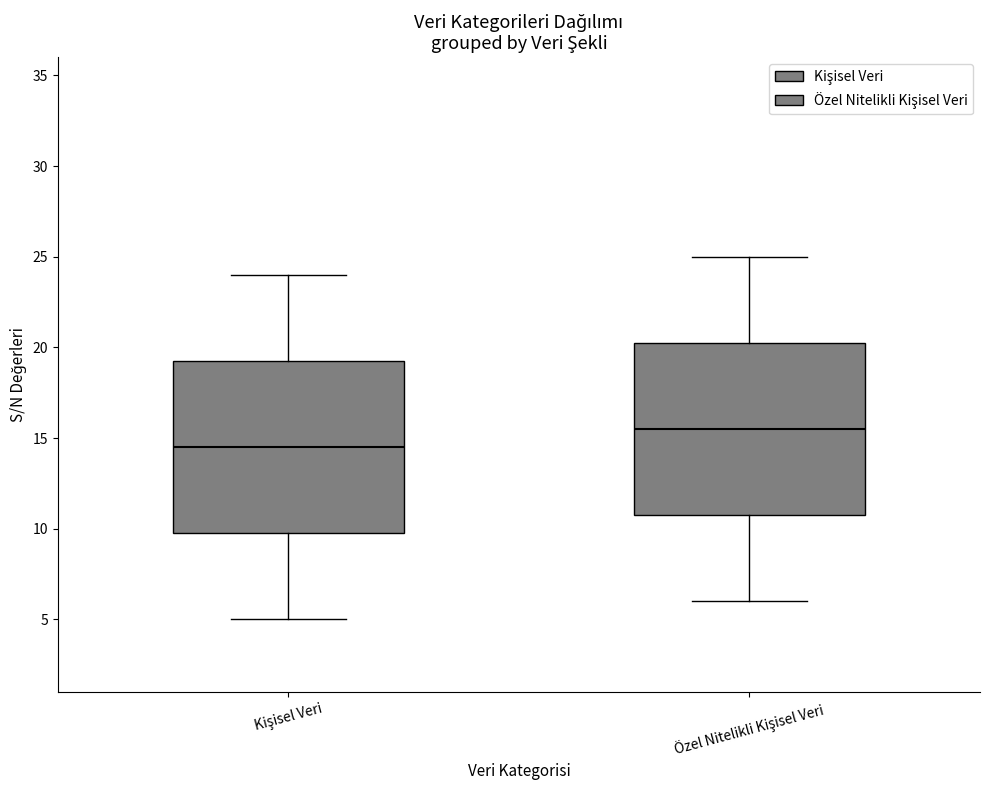

Which box has the highest median line?

Özel Nitelikli Kişisel Veri